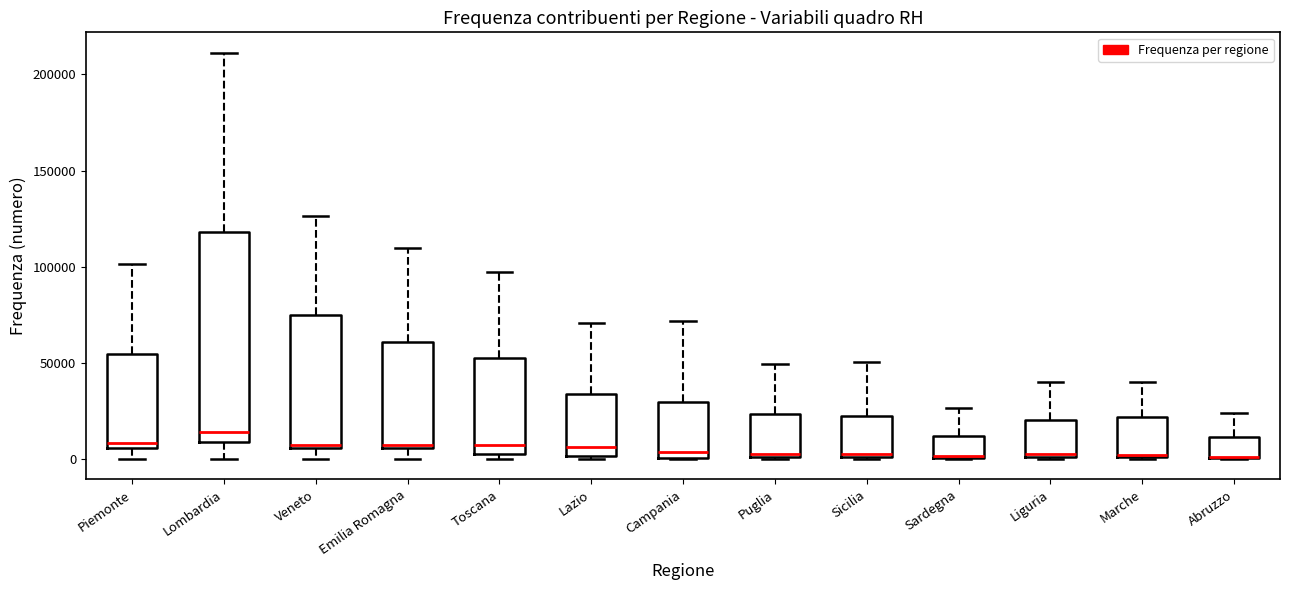

Where is the upper edge of the box for Abruzzo on the y-axis? The values are not printed on the chart, so give them approximately, as read against the axis.

10000